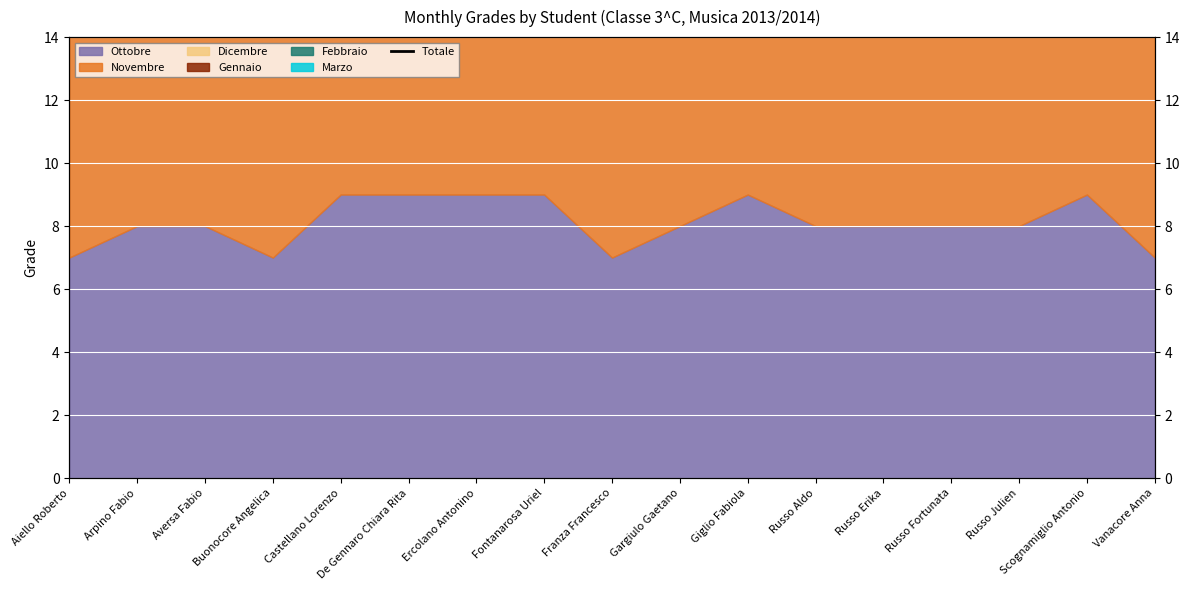

Rank the categories by value from lowest to highest.

Aiello Roberto, Buonocore Angelica, Franza Francesco, Vanacore Anna, Arpino Fabio, Aversa Fabio, Gargiulo Gaetano, Russo Aldo, Russo Erika, Russo Fortunata, Russo Julien, Ercolano Antonino, Fontanarosa Uriel, Giglio Fabiola, Castellano Lorenzo, De Gennaro Chiara Rita, Scognamiglio Antonio